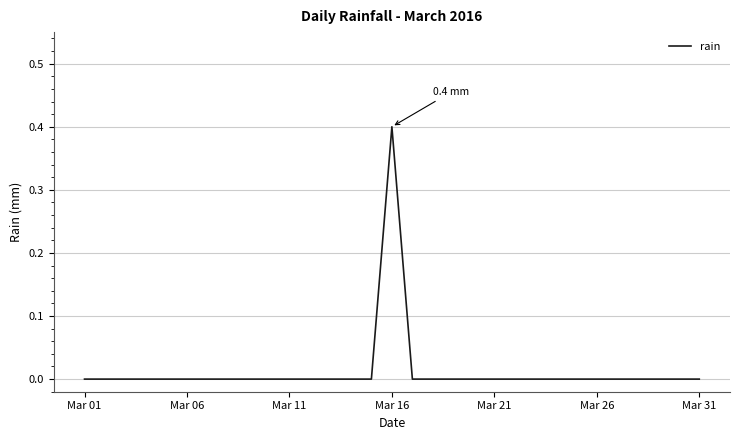

Reading left to right, extract all data points from this chart.

0.0	0.0	0.0	0.0	0.0	0.0	0.0	0.0	0.0	0.0	0.0	0.0	0.0	0.0	0.0	0.4	0.0	0.0	0.0	0.0	0.0	0.0	0.0	0.0	0.0	0.0	0.0	0.0	0.0	0.0	0.0